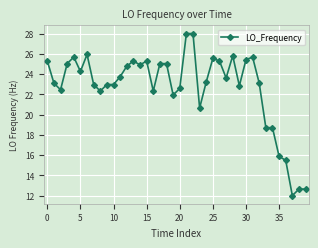

What is the value of the 19th point from the left?

25.0